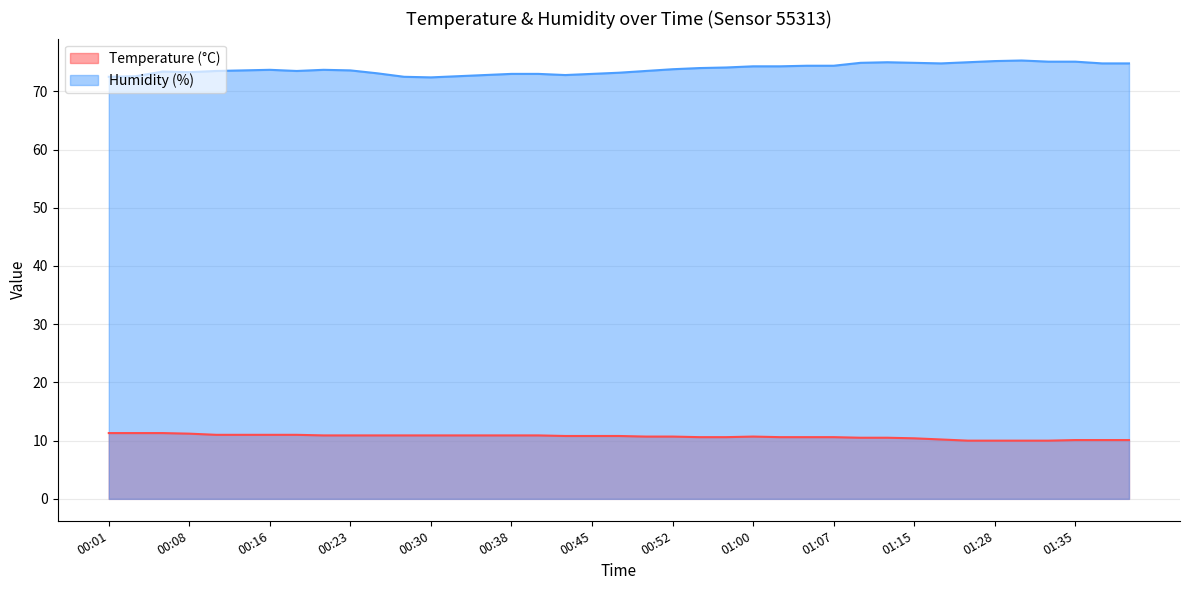

What is the label of the 19th point from the right?

00:50